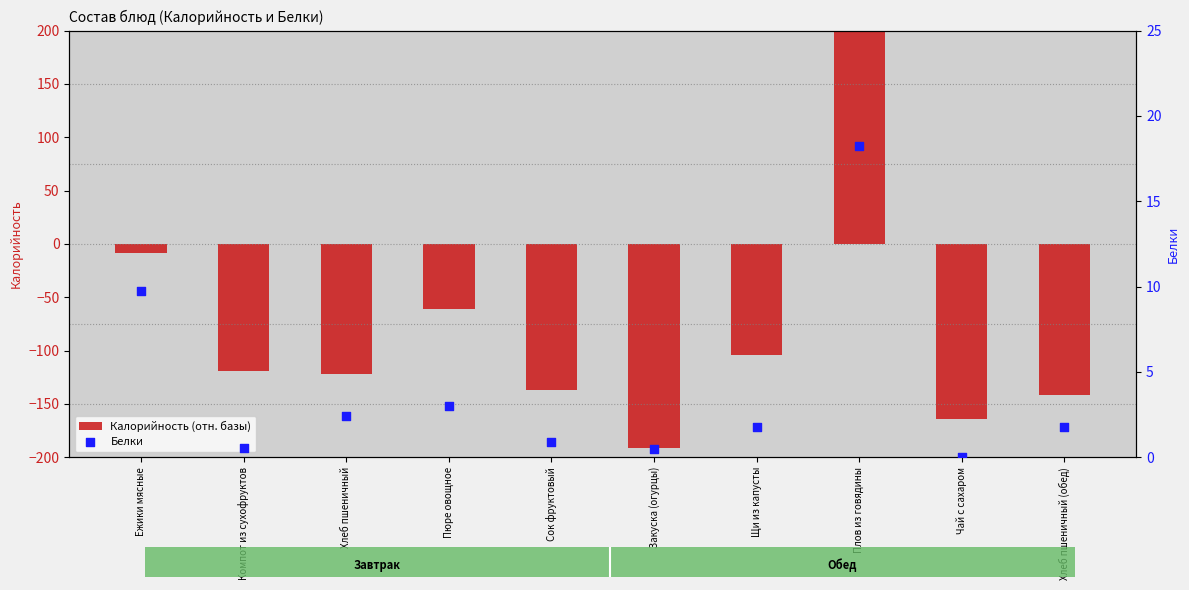

At how many categories does at least one series exceed -65?

10